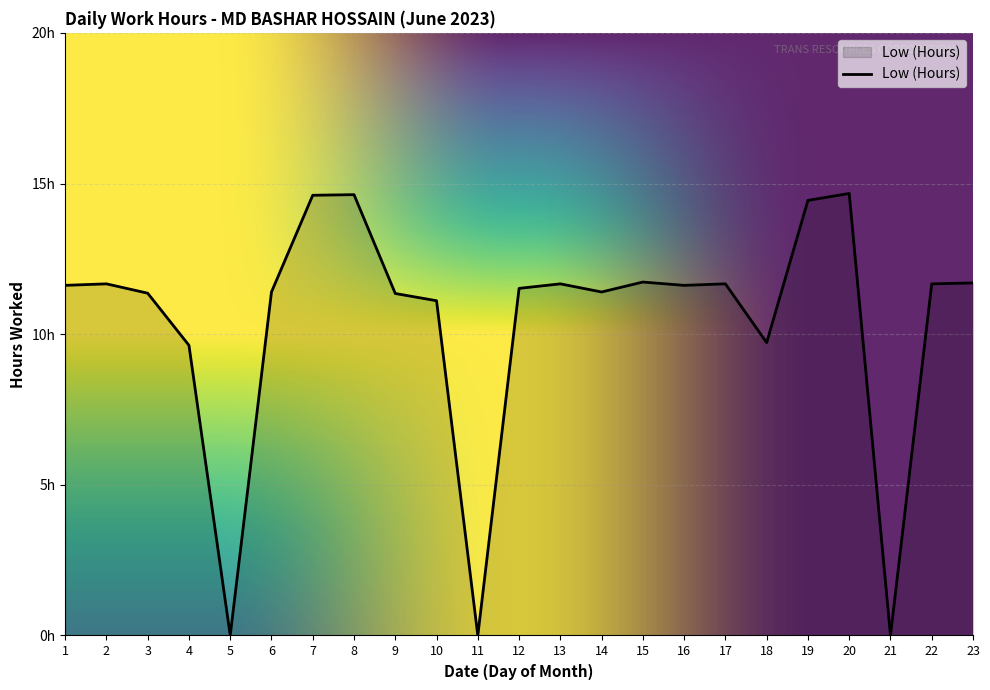

What is the difference between the values at 10 and 1?

0.5